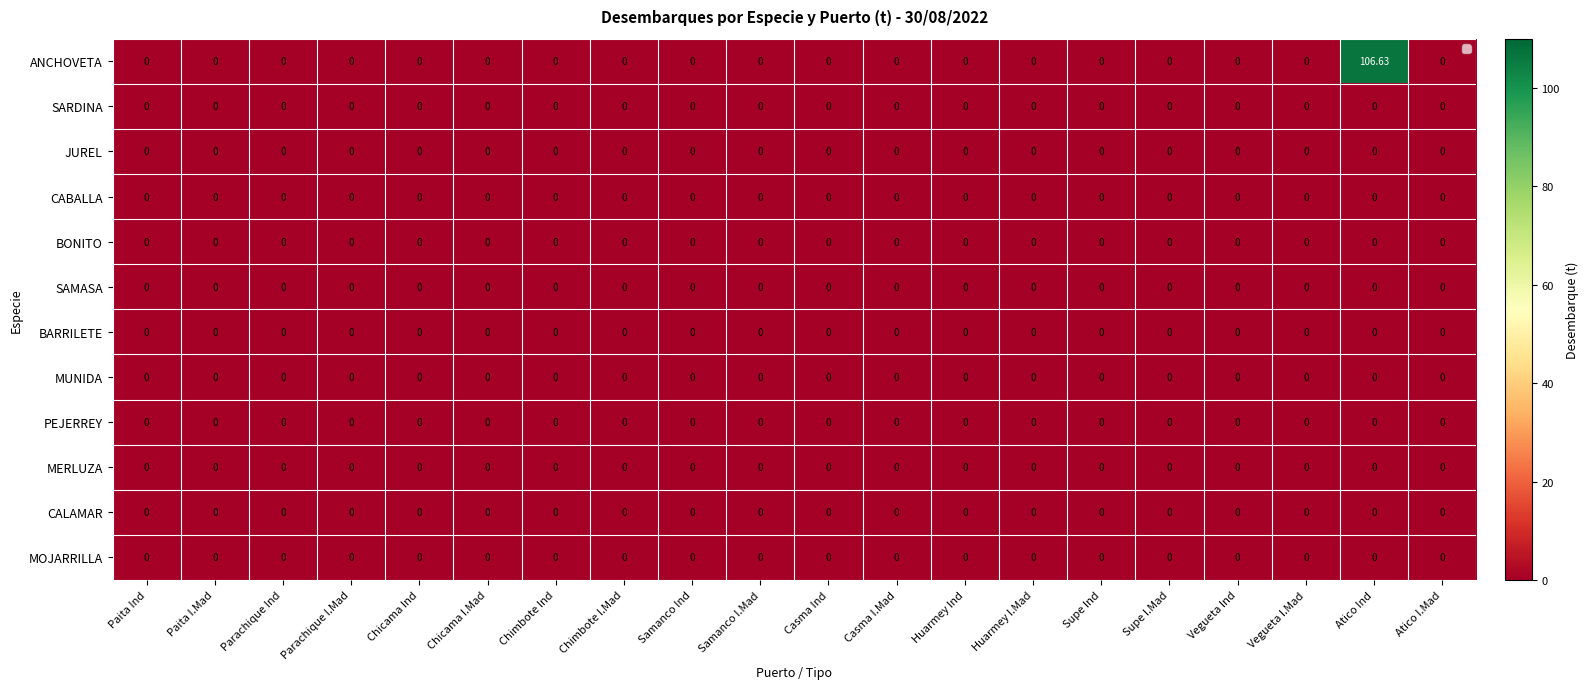

Which series has the largest total across all categories?

ANCHOVETA